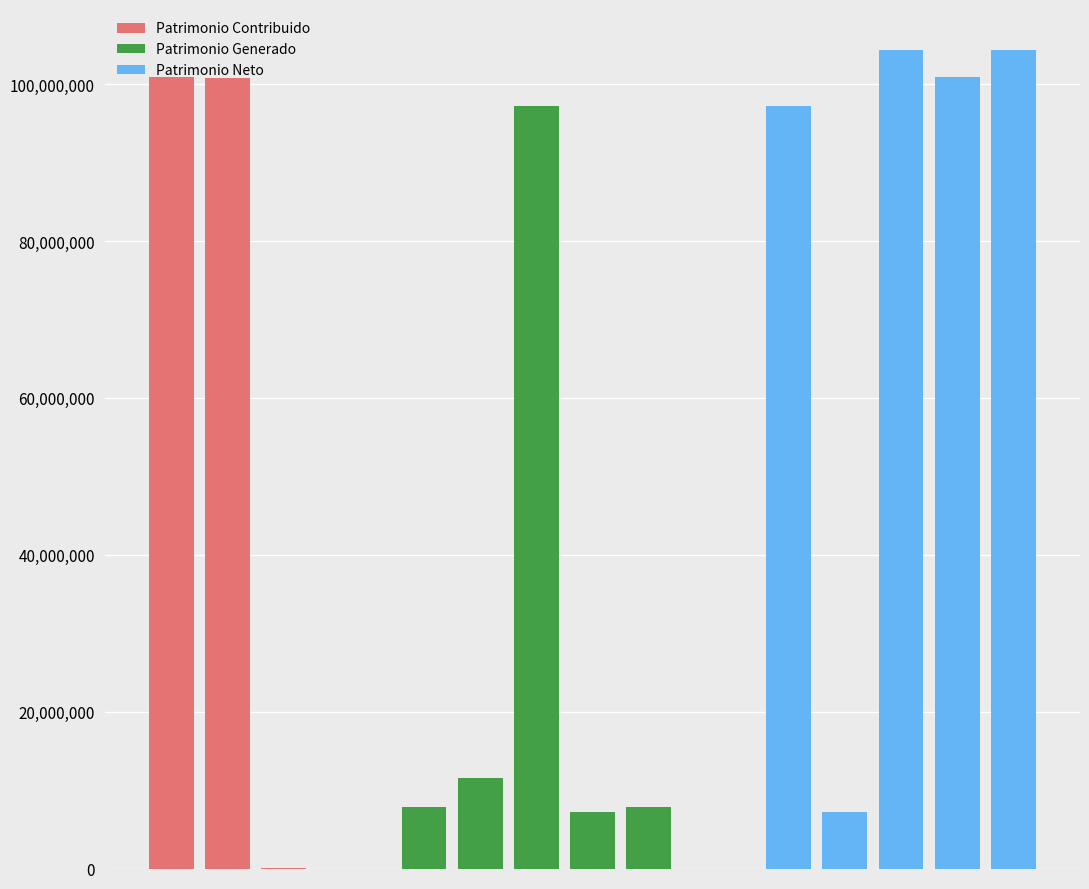

What is the approximate value of Hacienda Pública / Patrimonio Neto at Resultados del
Ejercicio?

104367249.5